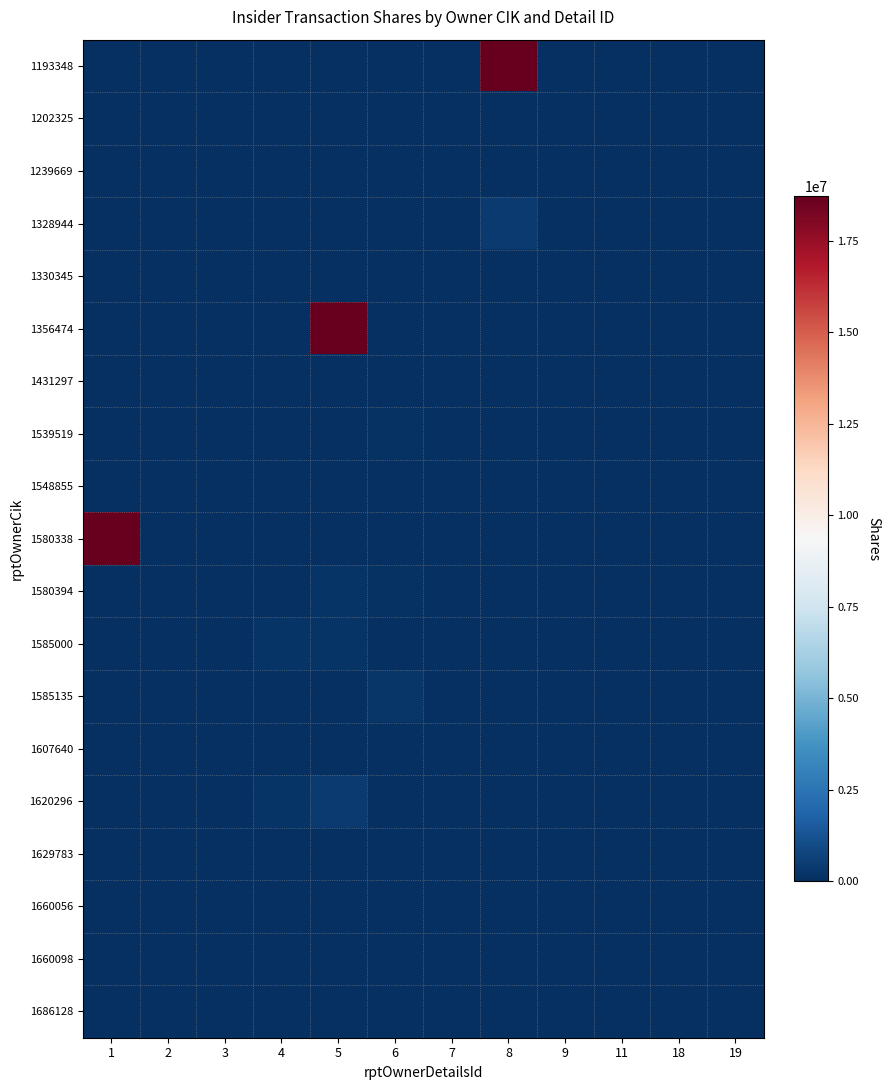

What is the spread (max minus min) of values at 6?

247402